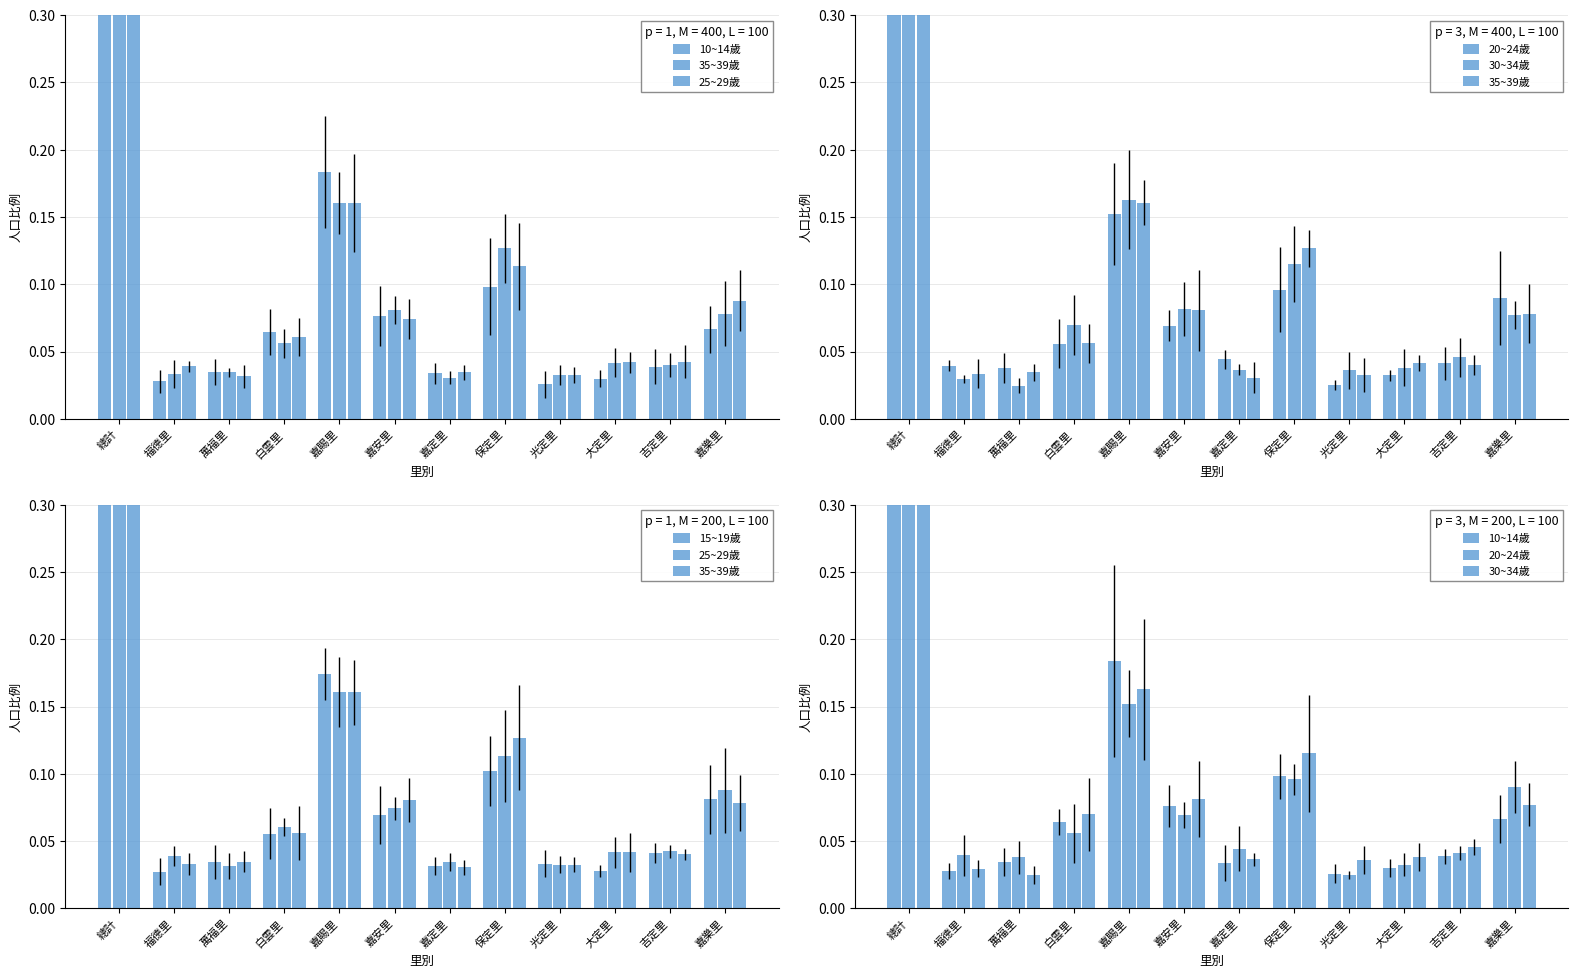

What are all the series names shown in the legend?

10~14歲, 35~39歲, 25~29歲, 20~24歲, 30~34歲, 15~19歲